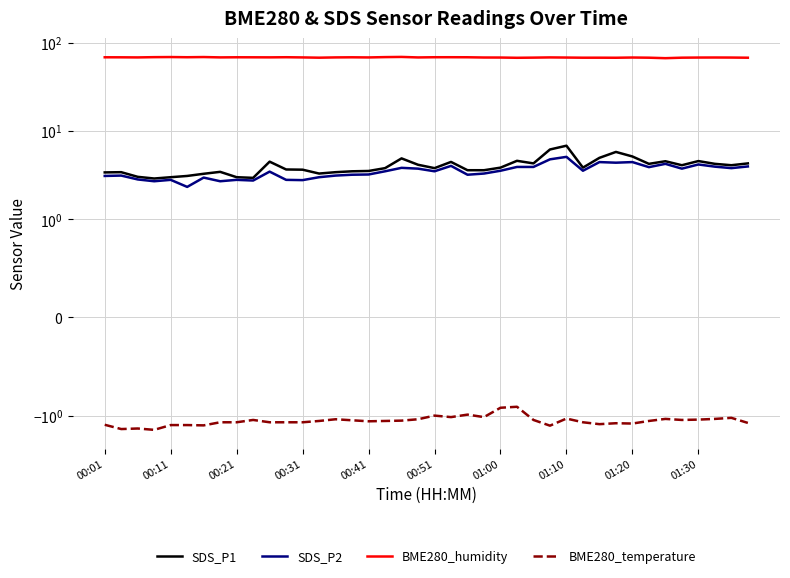

Between 13 and 36, which series saw the biggest shift?

SDS_P1